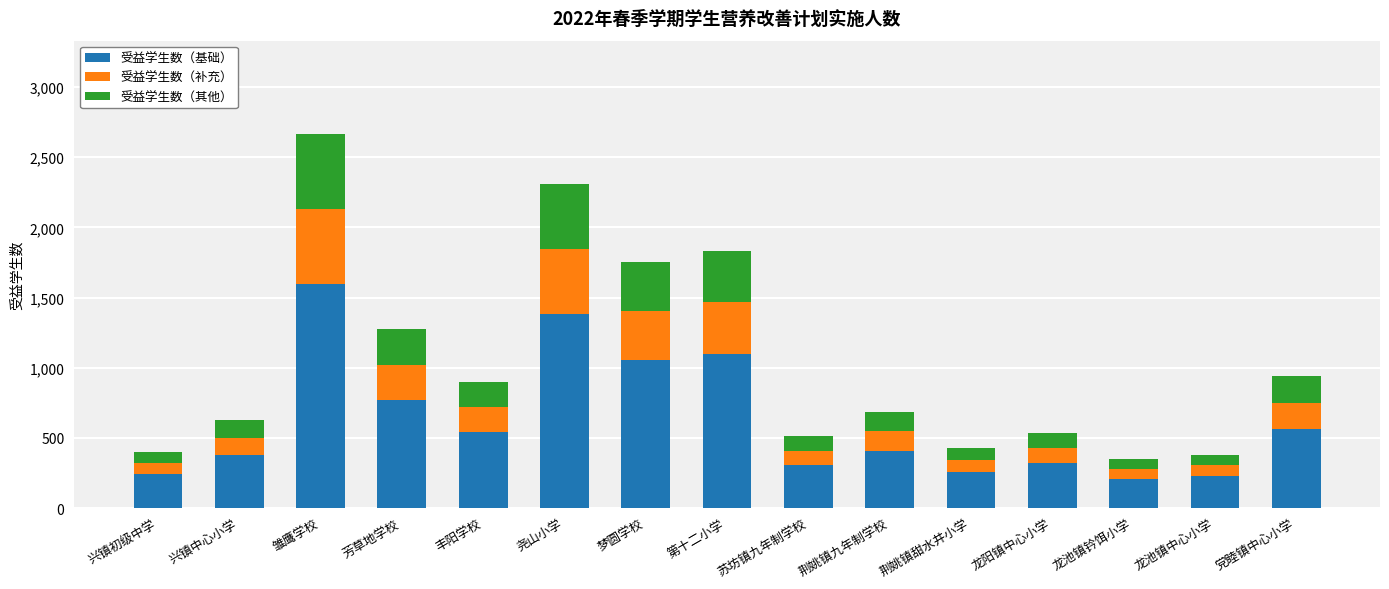

What is the sum of all 受益学生数（基础） values?

9348.0